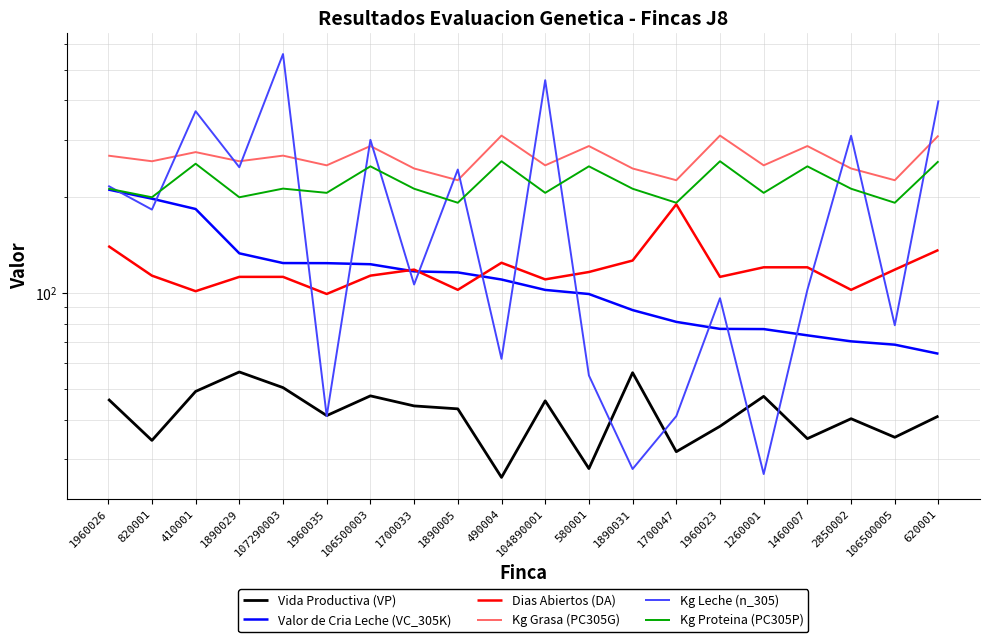

Is it true that Kg Proteina (PC305P) equals 353.7 at 1260001?

False